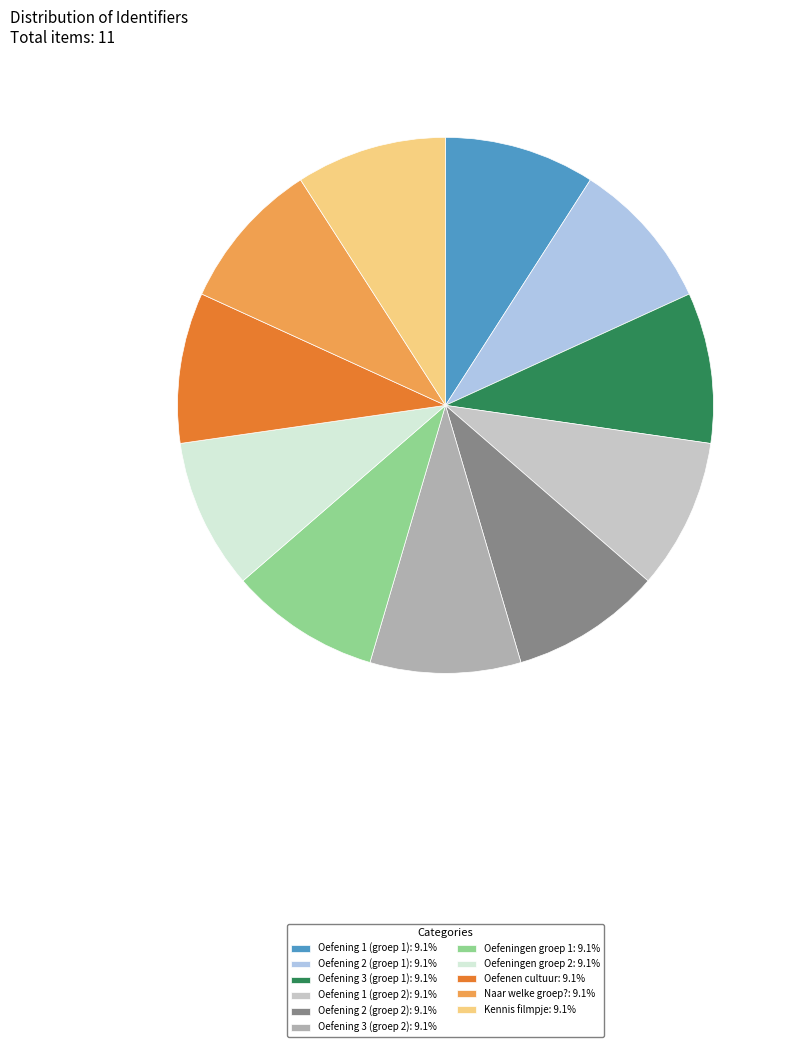

Combined, what portion of the pie is Naar welke groep? and Oefening 3 (groep 1)?

18.2%